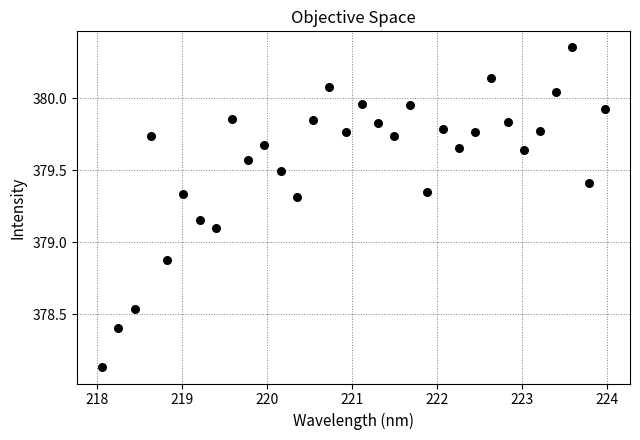

What is the range of X values (max minus min)?

5.9